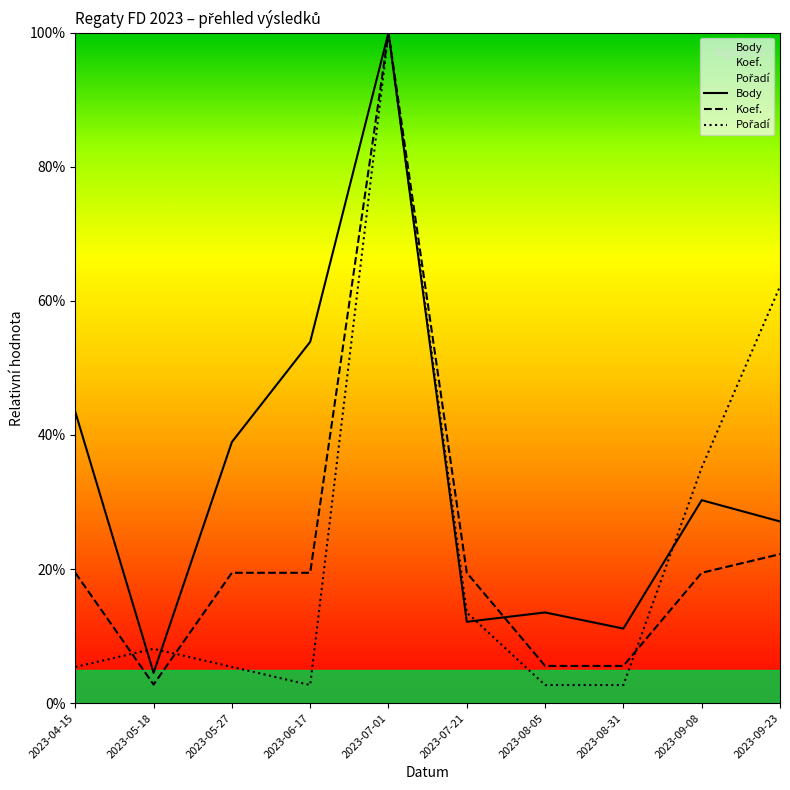

Where is Pořadí nearest to the value 51?

2023-09-23